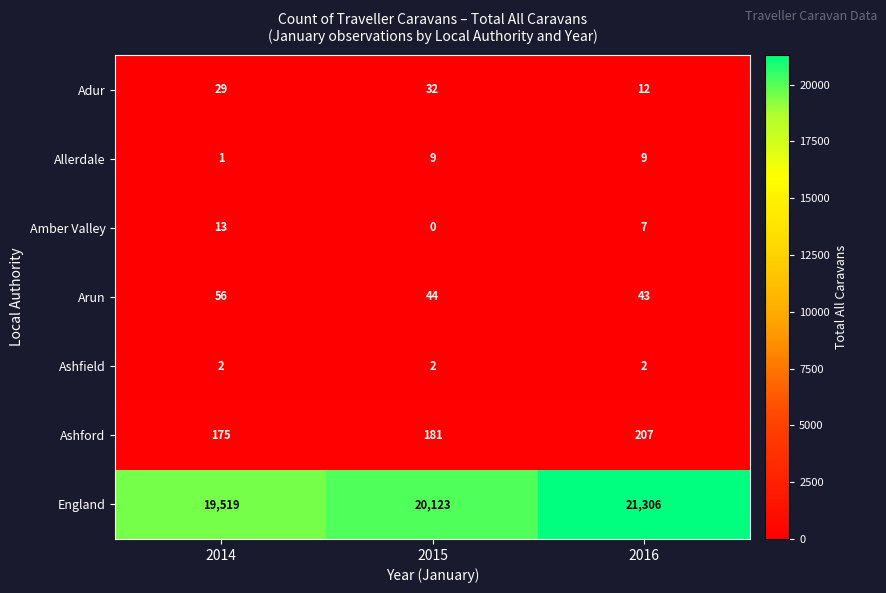

What is the sum of all Adur values?

73